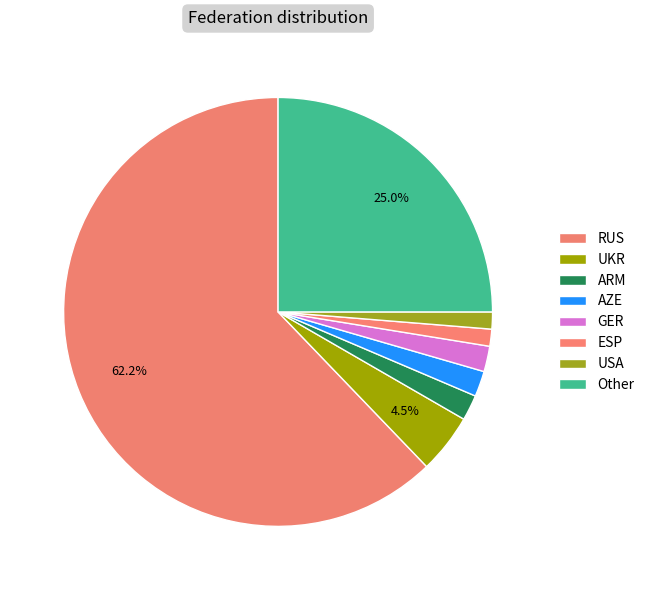

Combined, what portion of the pie is UKR and USA?

5.8%